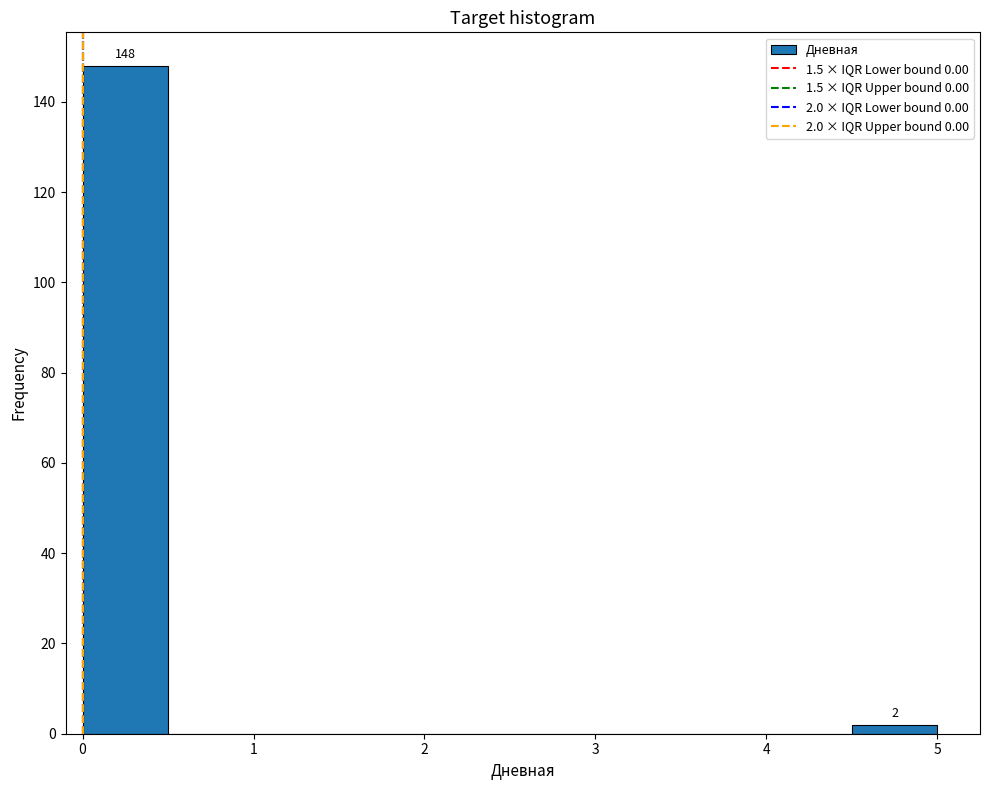

Which range on the x-axis has the tallest bar?

0.0 to 0.5